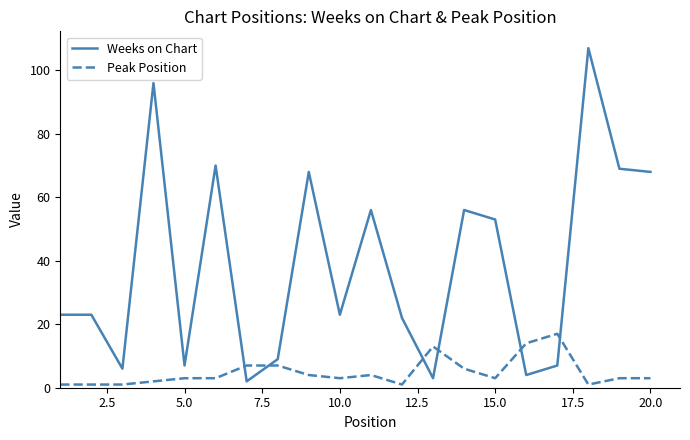

Which series has the largest range (max minus min)?

Weeks on Chart